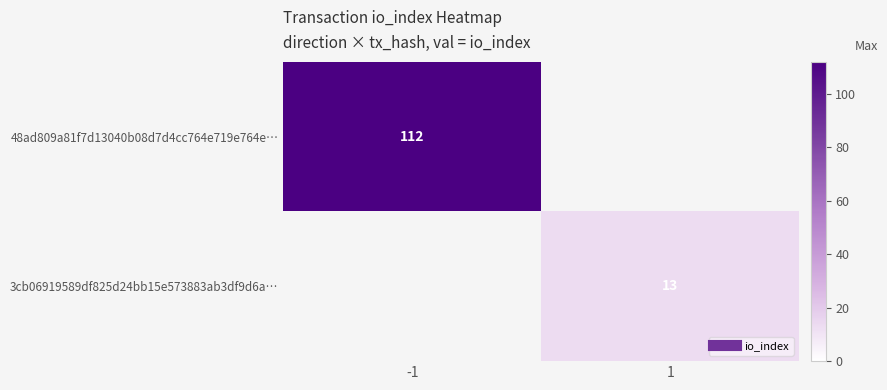

What is the sum of all 48ad809a81f7d13040b08d7d4cc764e719e764e… values?

112